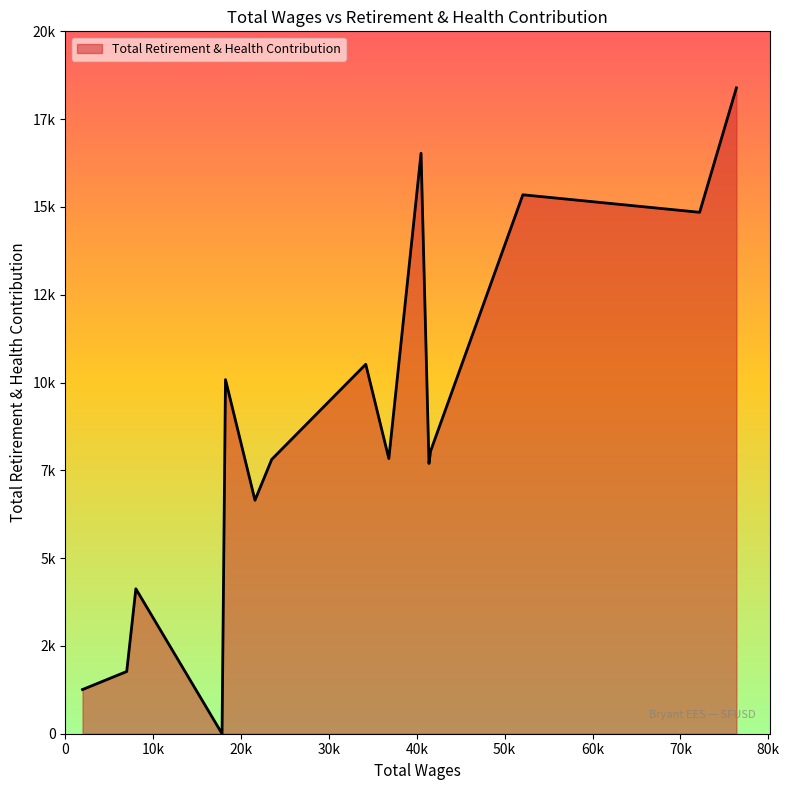

What is the average value?

8727